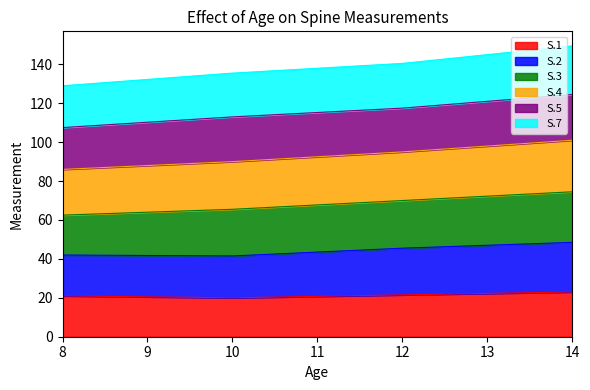

What is the highest value of the S.1 series?

23.0